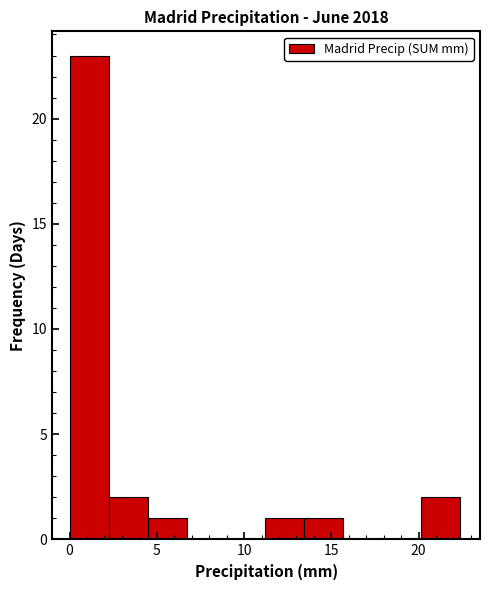

Over which range of the x-axis is the bar tallest?

0.0 to 2.0